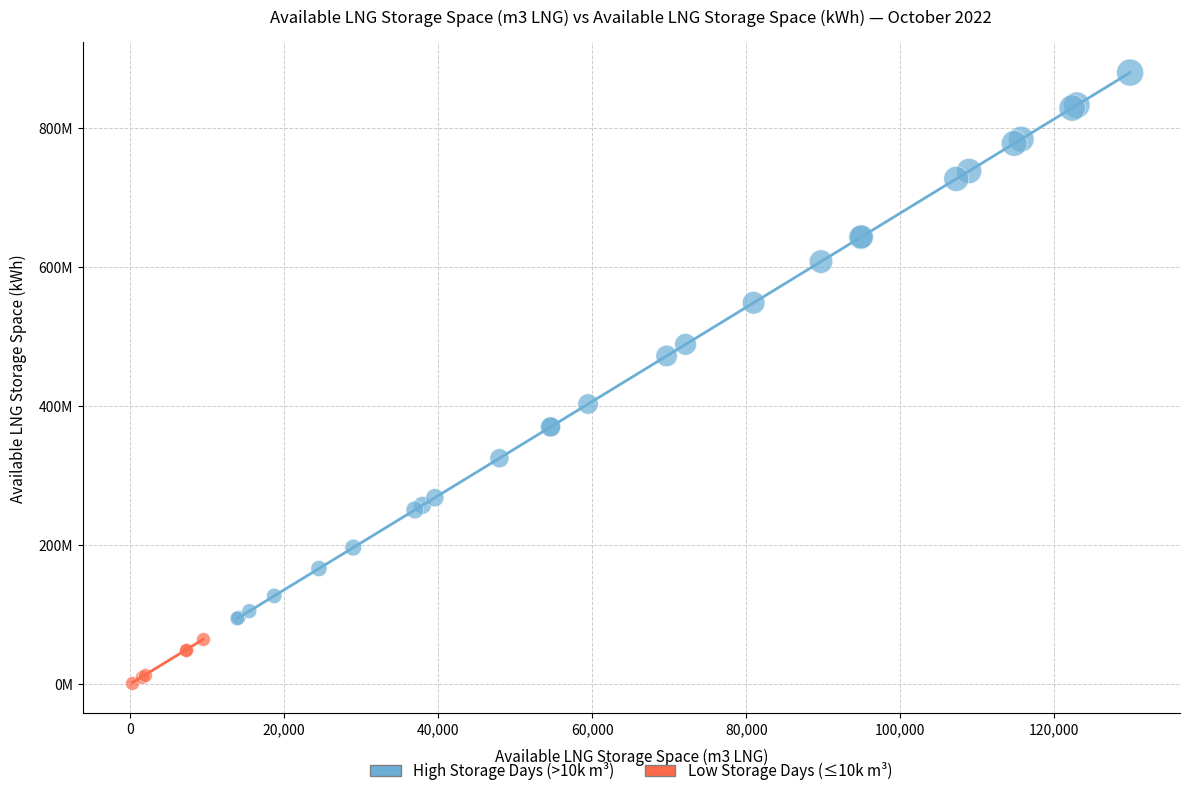

What are all the series names shown in the legend?

High Storage Days (>10k m³), Low Storage Days (≤10k m³)